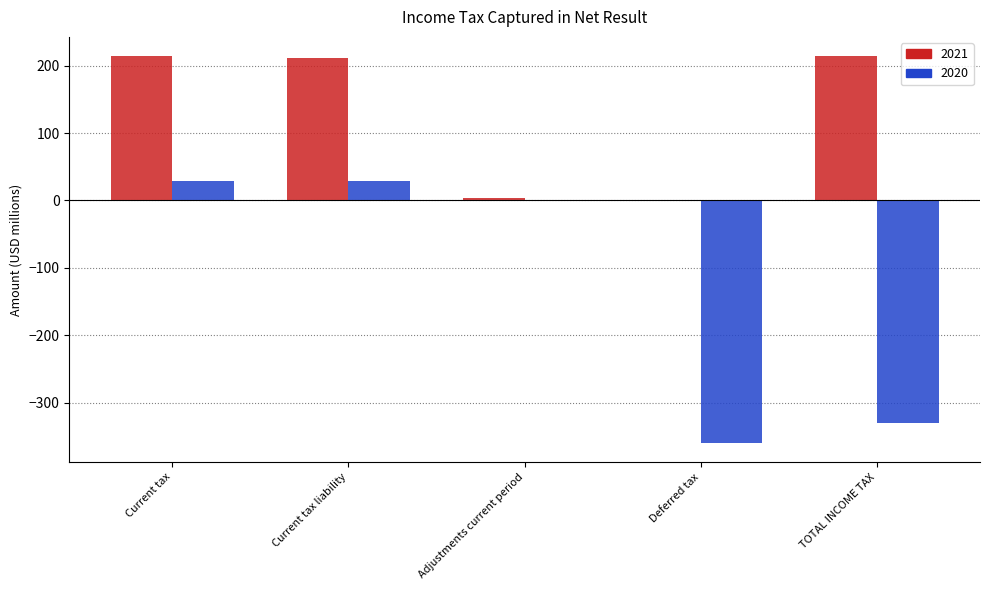

Is it true that 2021 equals 67.1 at TOTAL INCOME TAX?

False